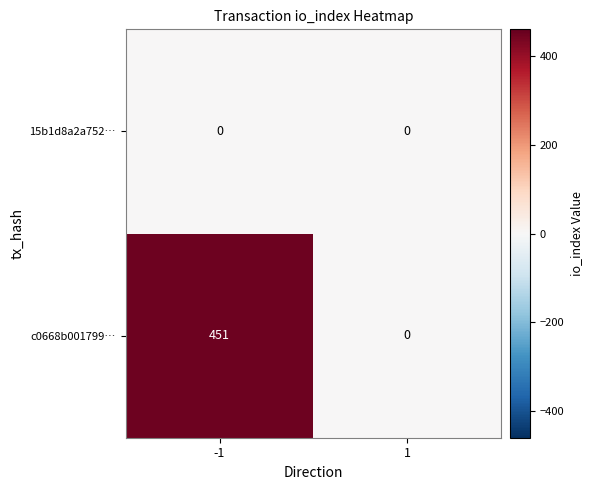

Rank the series by their maximum value, from lowest to highest.

15b1d8a2a752…, c0668b001799…